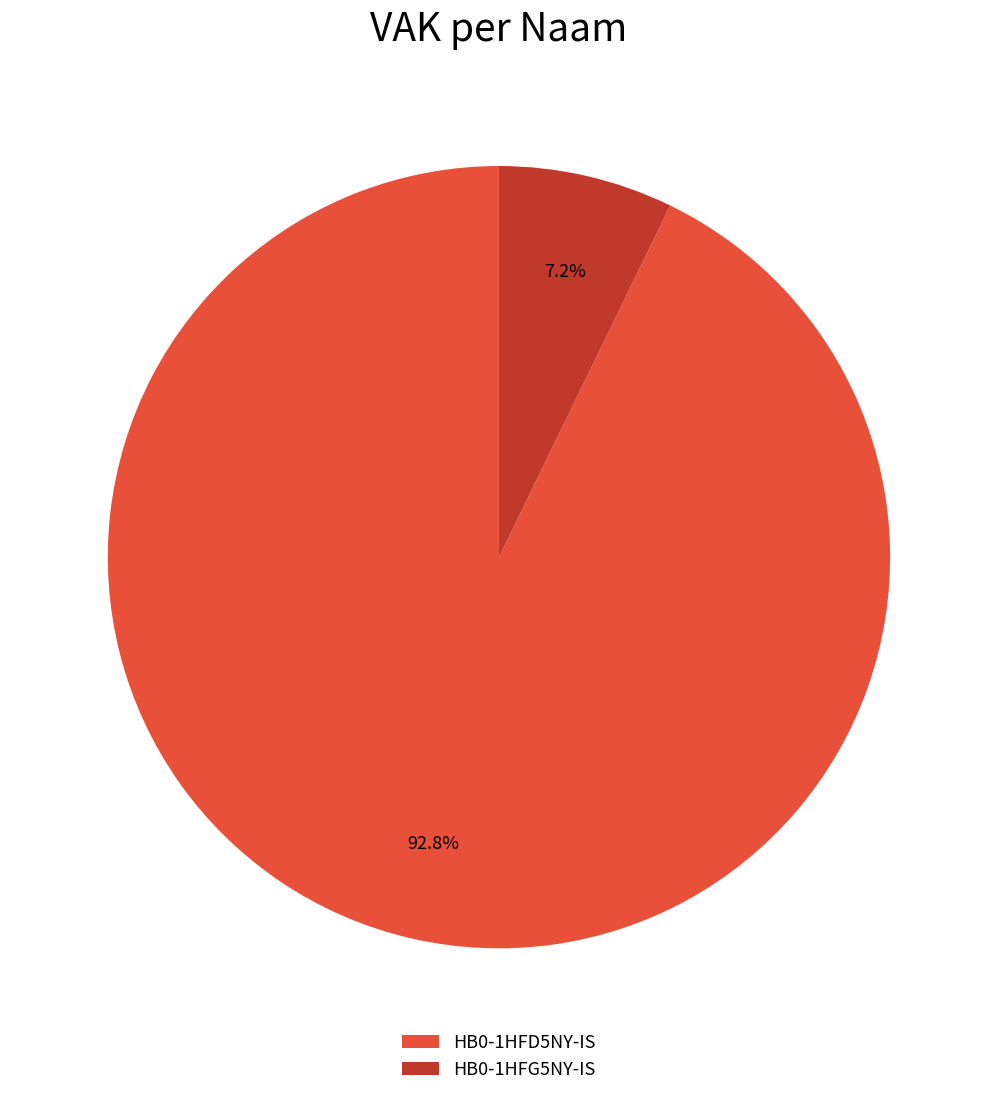

Does any single category account for the majority?

Yes